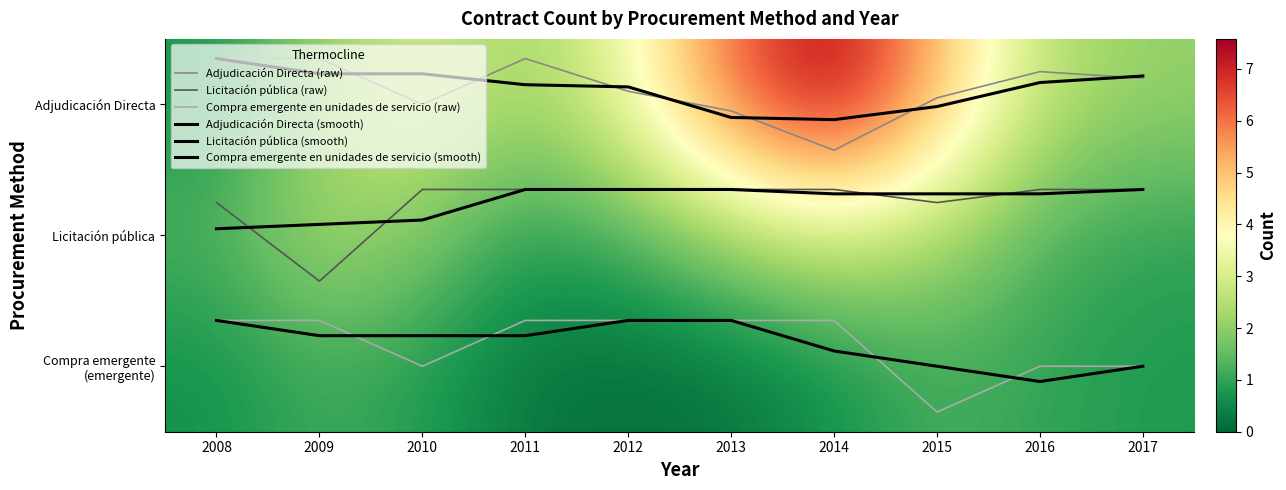

Between 2010 and 2012, which series saw the biggest shift?

Compra emergente (emergente)